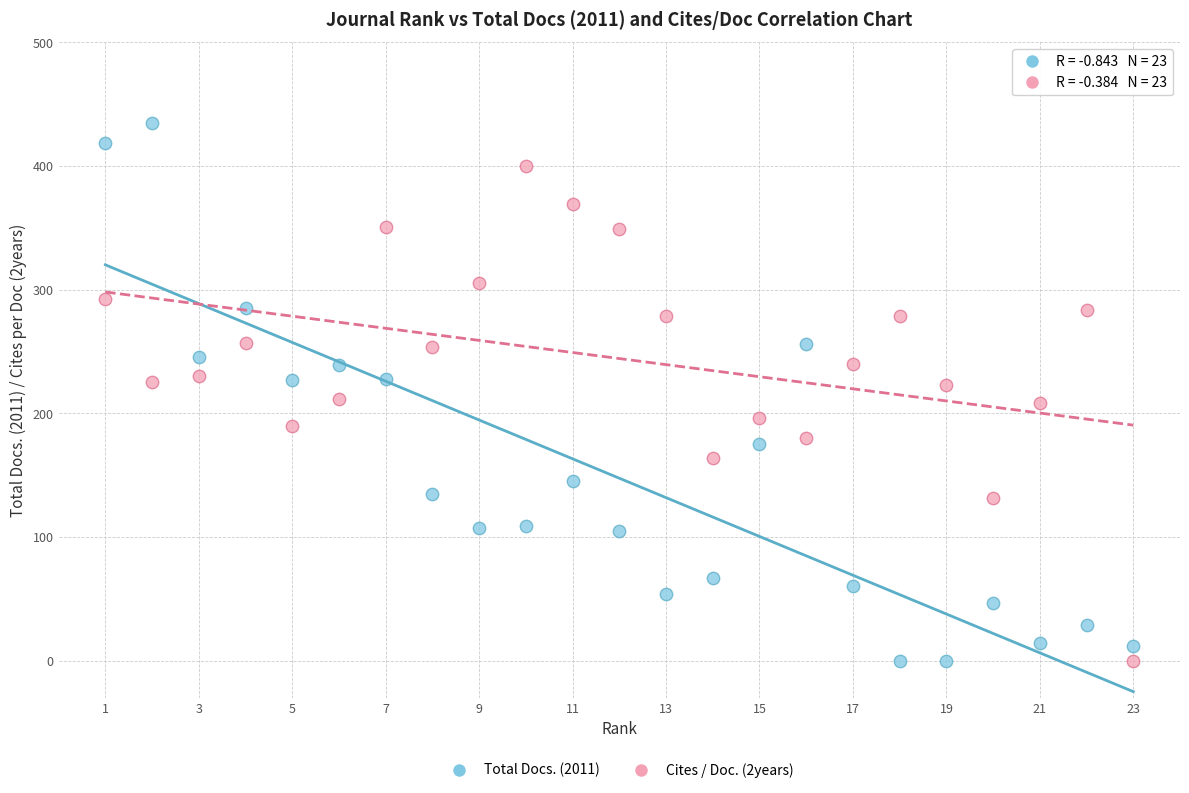

Across all data points, what is the range of X values (max minus min)?

22.0